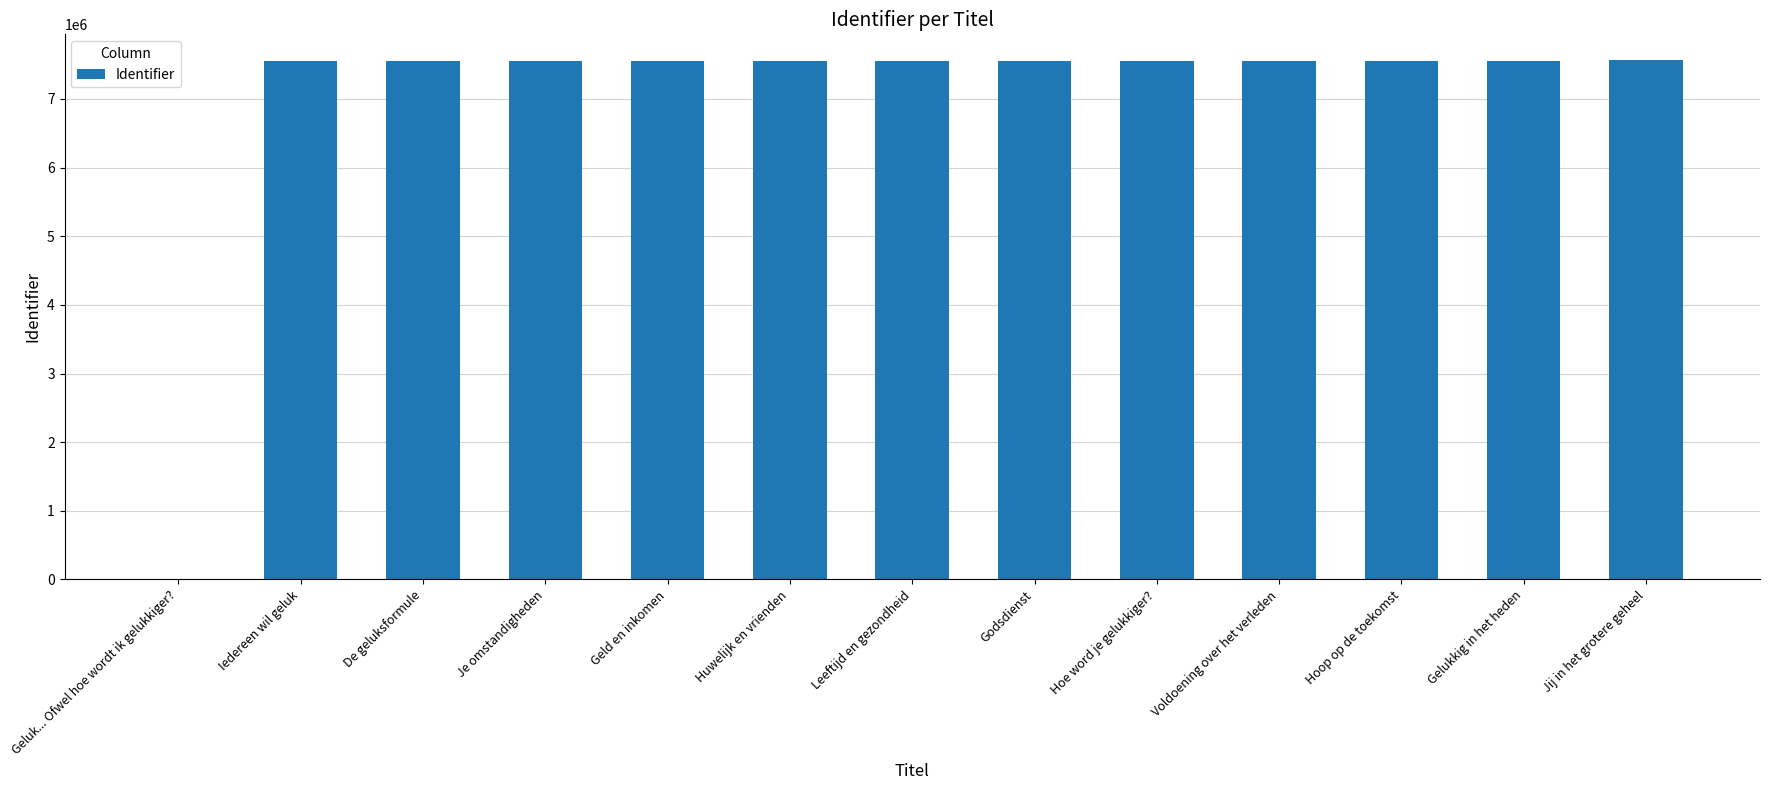

Are the bars horizontal?

No